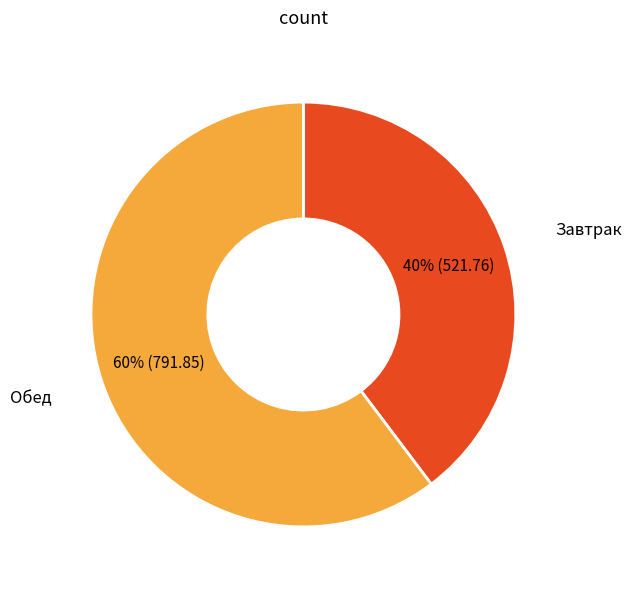

Rank the categories by value from lowest to highest.

Завтрак, Обед